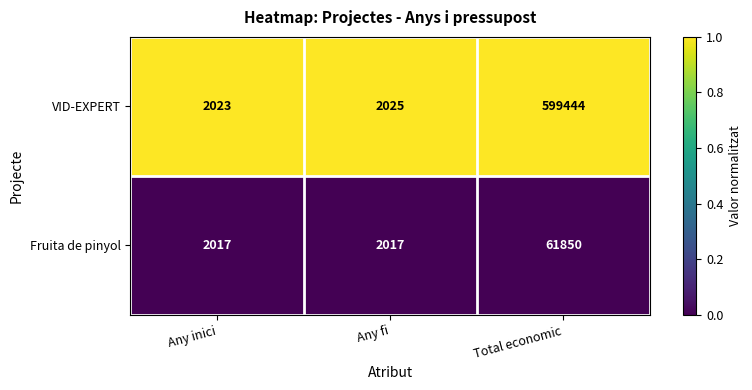

At which category is the sum across all series the highest?

Total economic